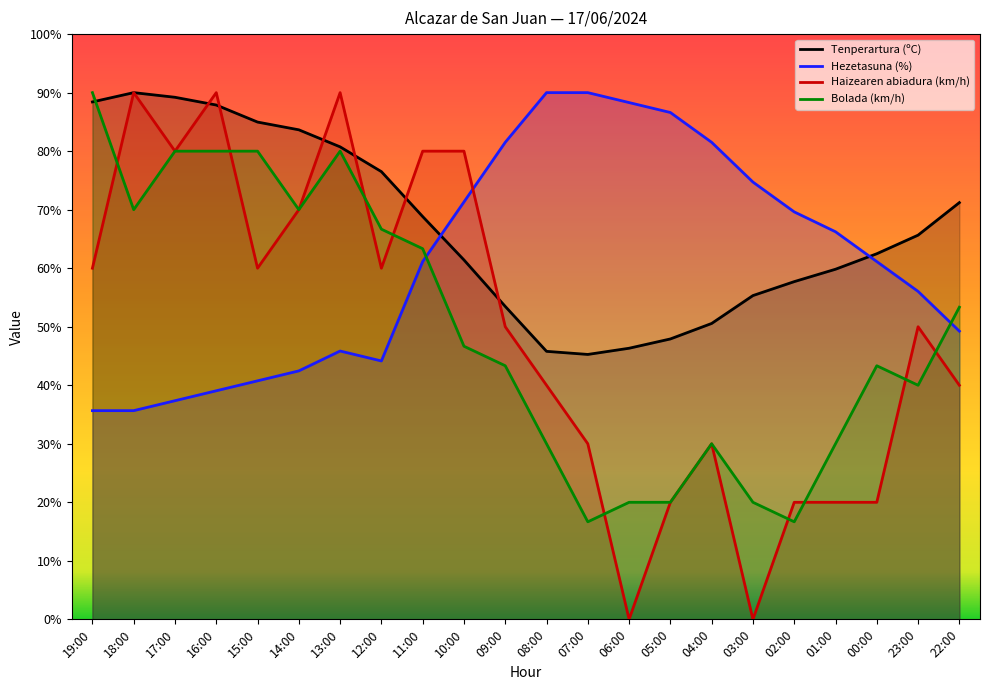

Rank the categories by Bolada (km/h) value from highest to lowest.

19:00, 17:00, 16:00, 15:00, 13:00, 18:00, 14:00, 12:00, 11:00, 22:00, 10:00, 09:00, 00:00, 23:00, 08:00, 04:00, 01:00, 06:00, 05:00, 03:00, 07:00, 02:00